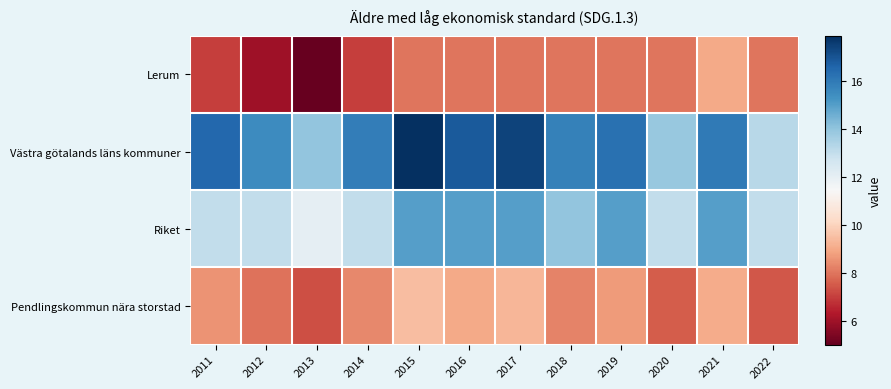

Between 2017 and 2020, which series saw the biggest shift?

Västra götalands läns kommuner